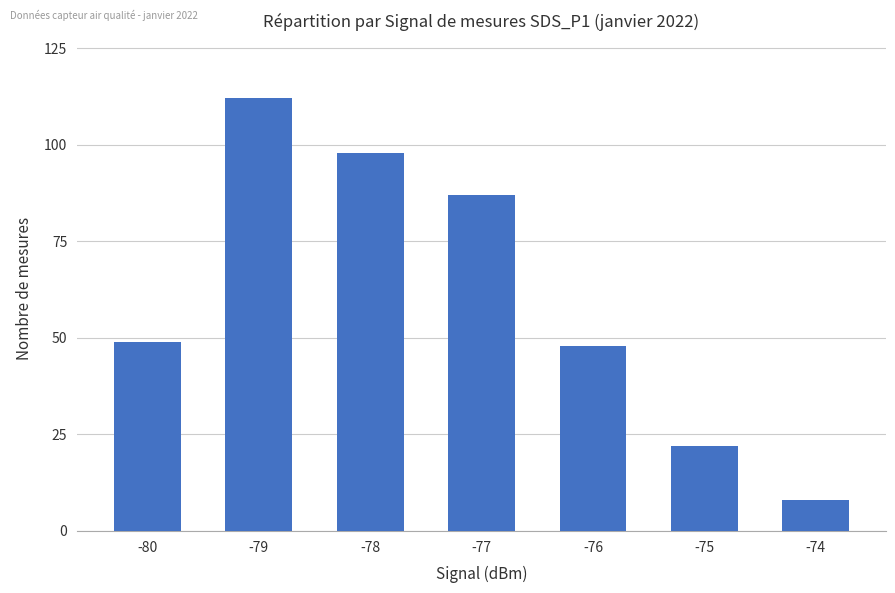

Count the number of categories in the chart.

7